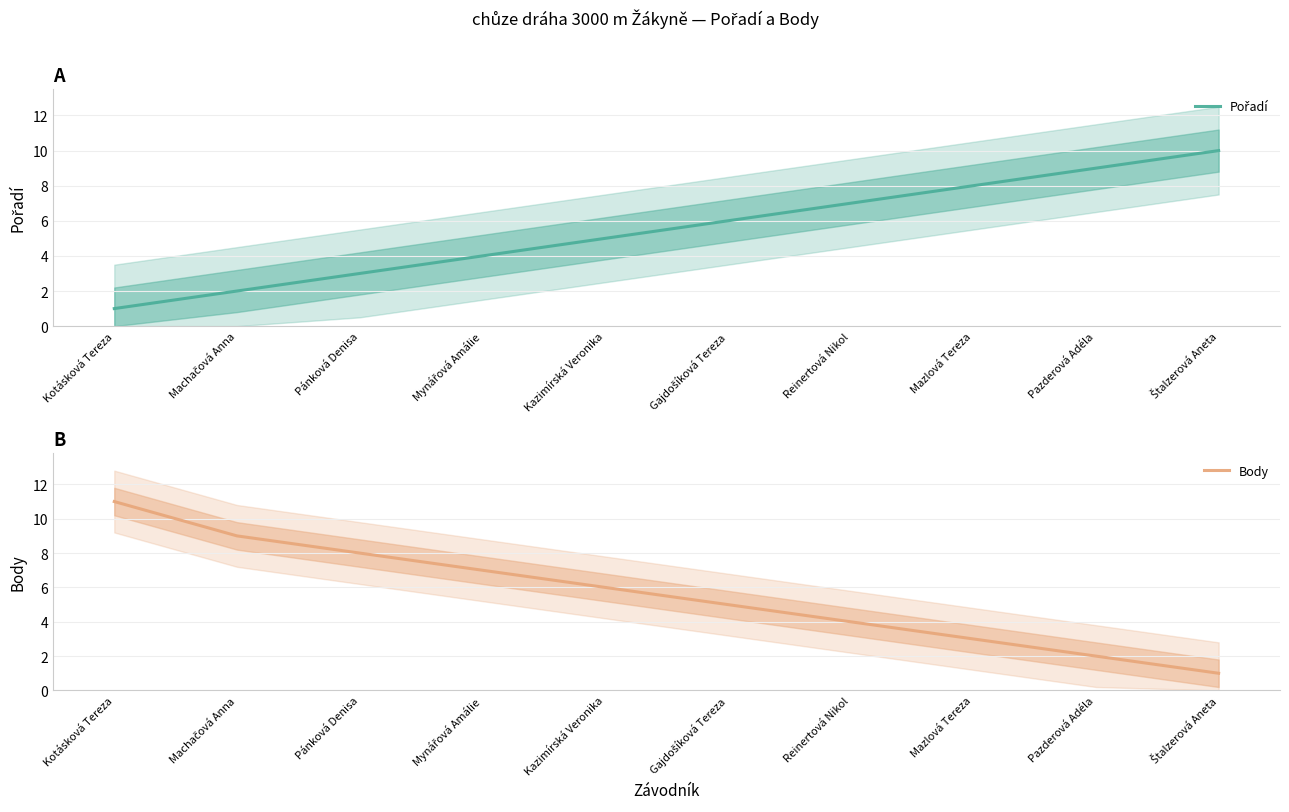

At which label does Pořadí first exceed 6?

Reinertová Nikol